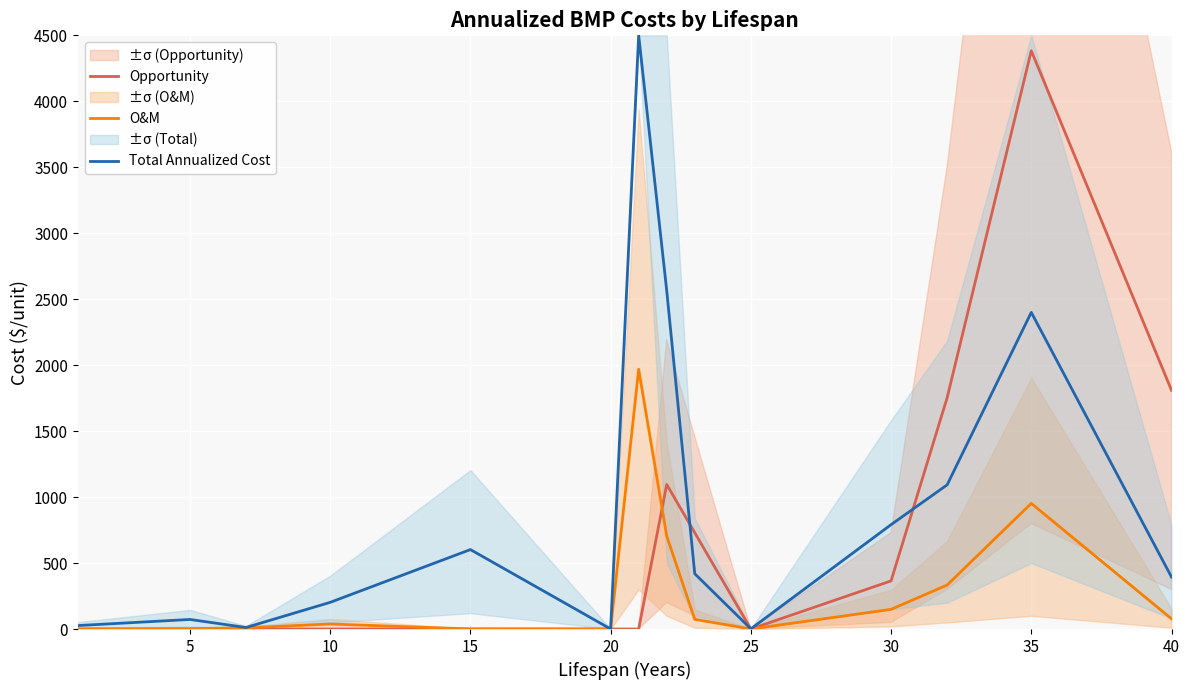

Rank the series by their maximum value, from lowest to highest.

O&M, Opportunity, Total Annualized Cost